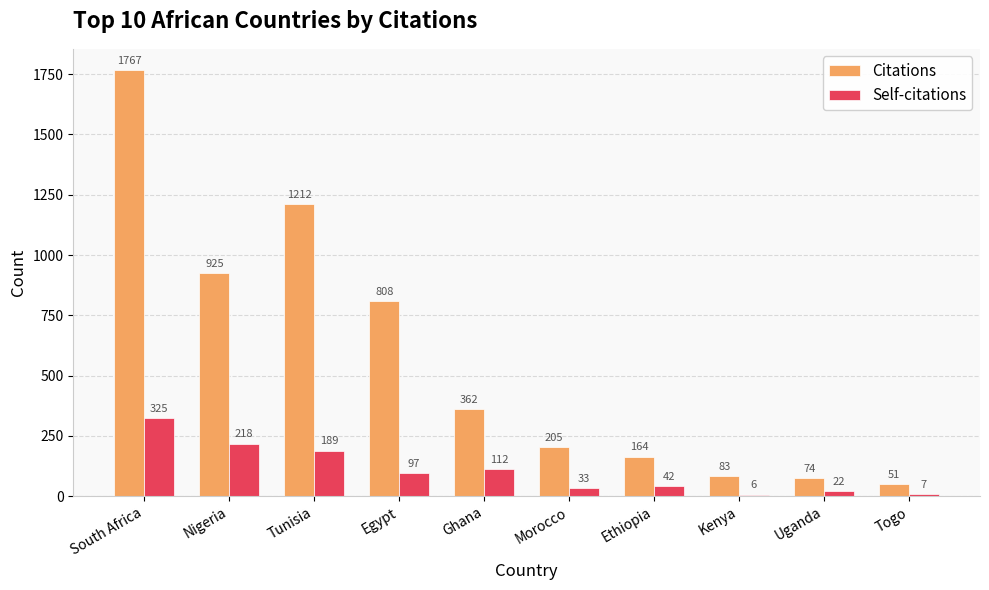

The Self-citations series shows 22 at Uganda. True or false?

True